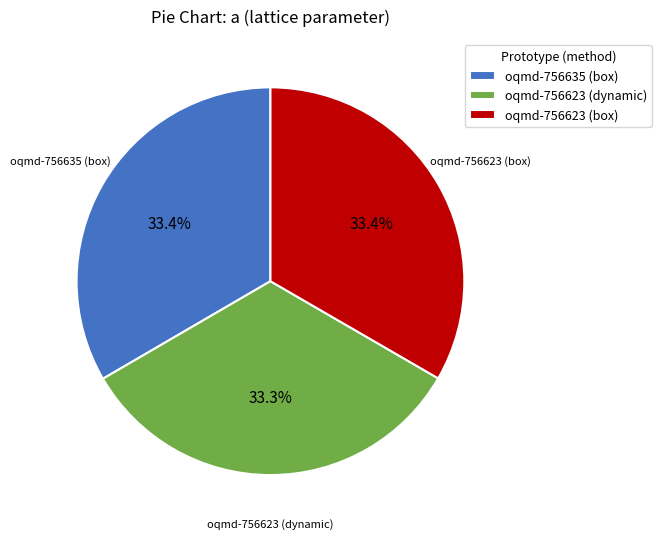

How much of the chart is everything except oqmd-756635 (box)?

66.6%